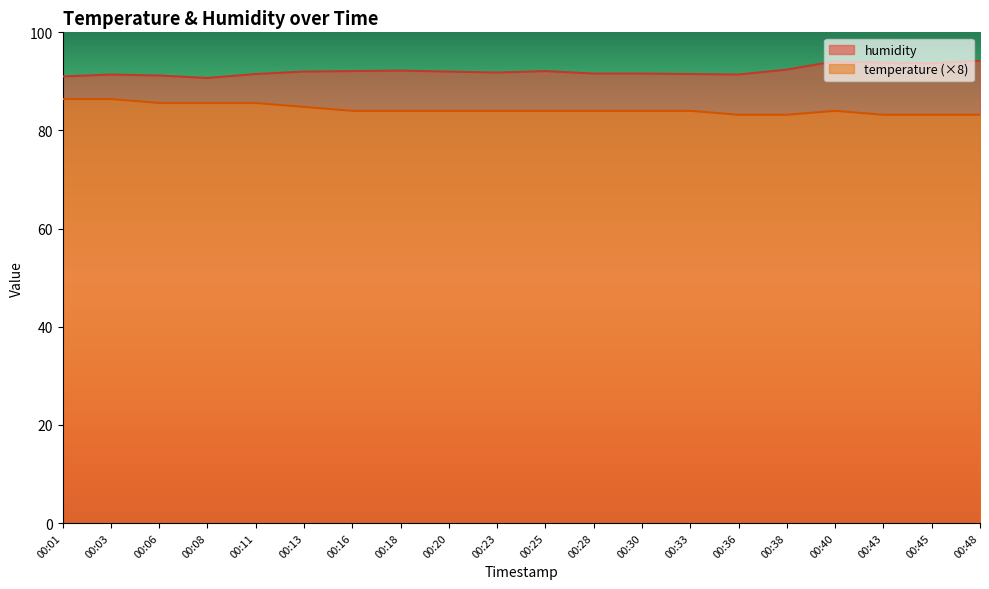

Between 00:08 and 00:30, which series saw the biggest shift?

temperature